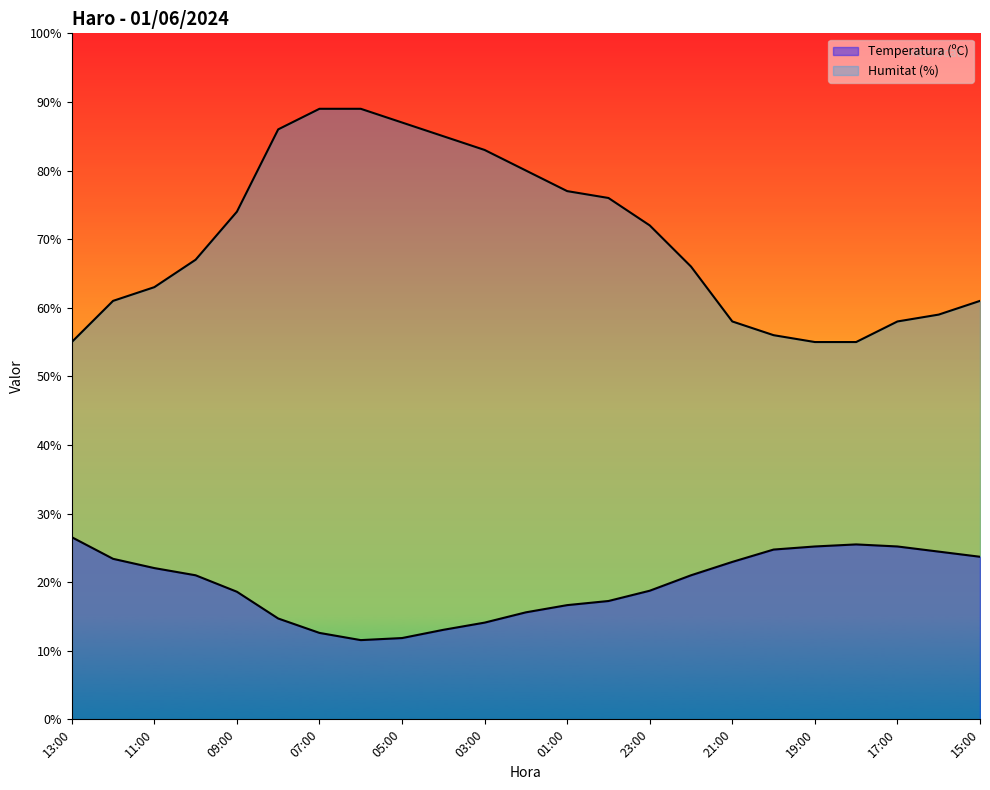

What is the sum of the Temperatura (ºC) values at 12:00 and 08:00?

38.1